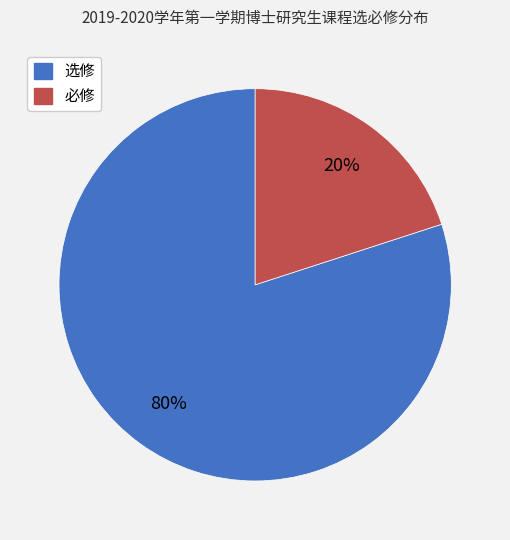

Do 必修 and 选修 together represent more than half of the pie?

Yes